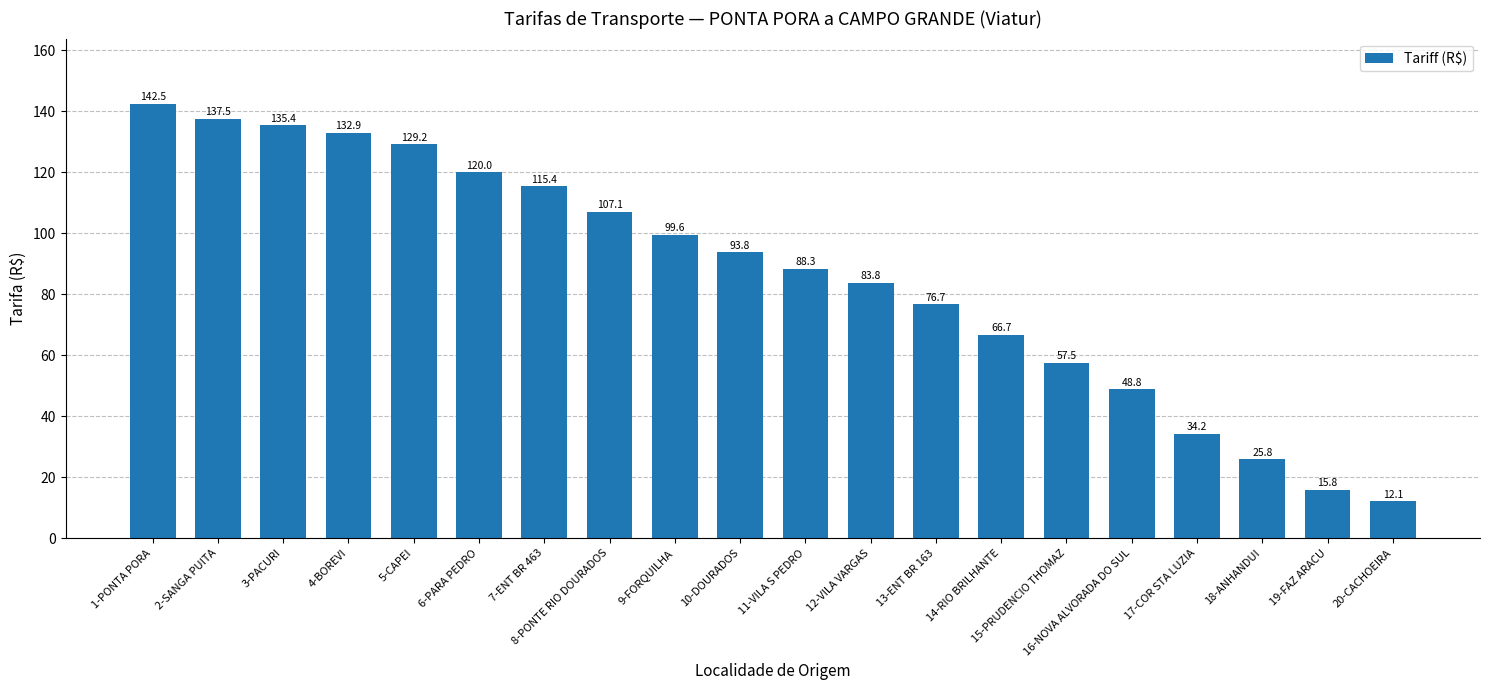

How many bars are there in total?

20